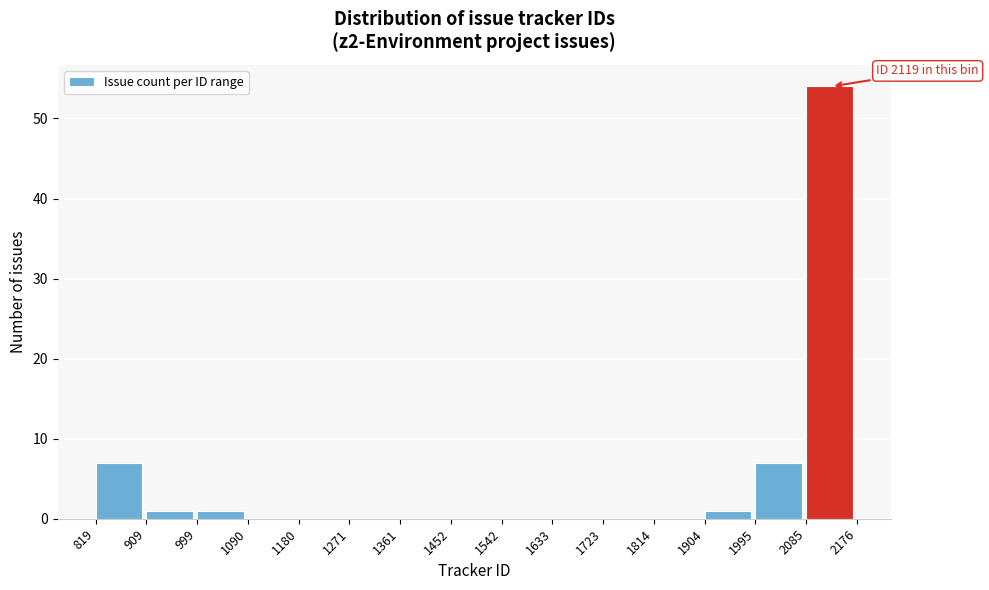

Which range on the x-axis has the tallest bar?

2085 to 2176